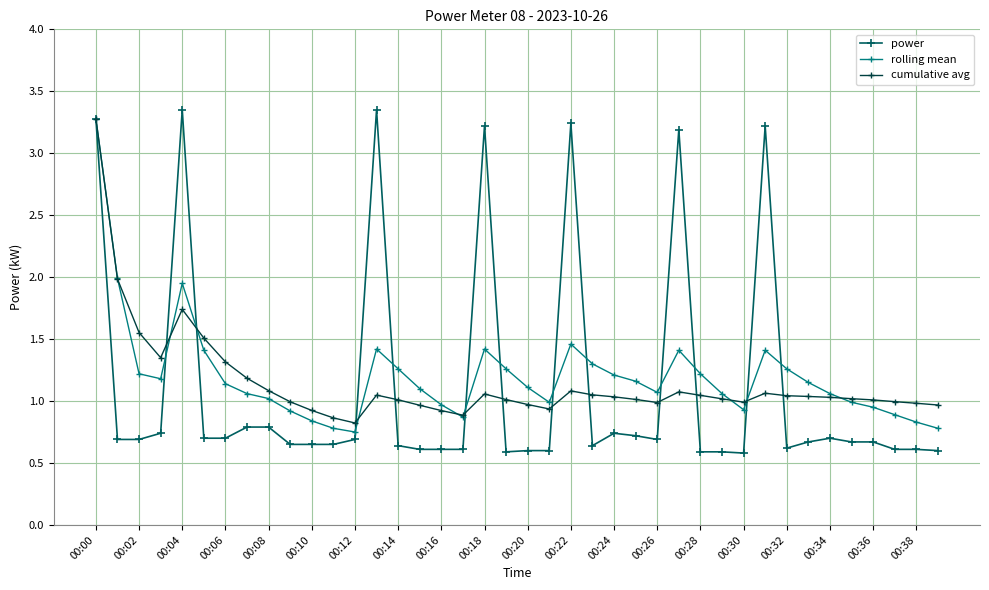

At how many categories does at least one series exceed 0?

40